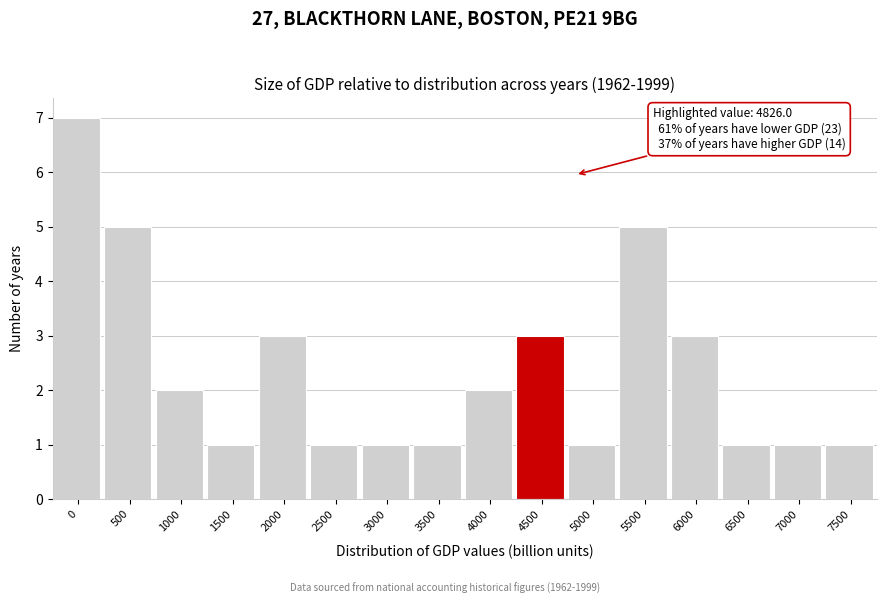

Reading right to left, what are all the values shown in this chart?

1	1	1	3	5	1	3	2	1	1	1	3	1	2	5	7